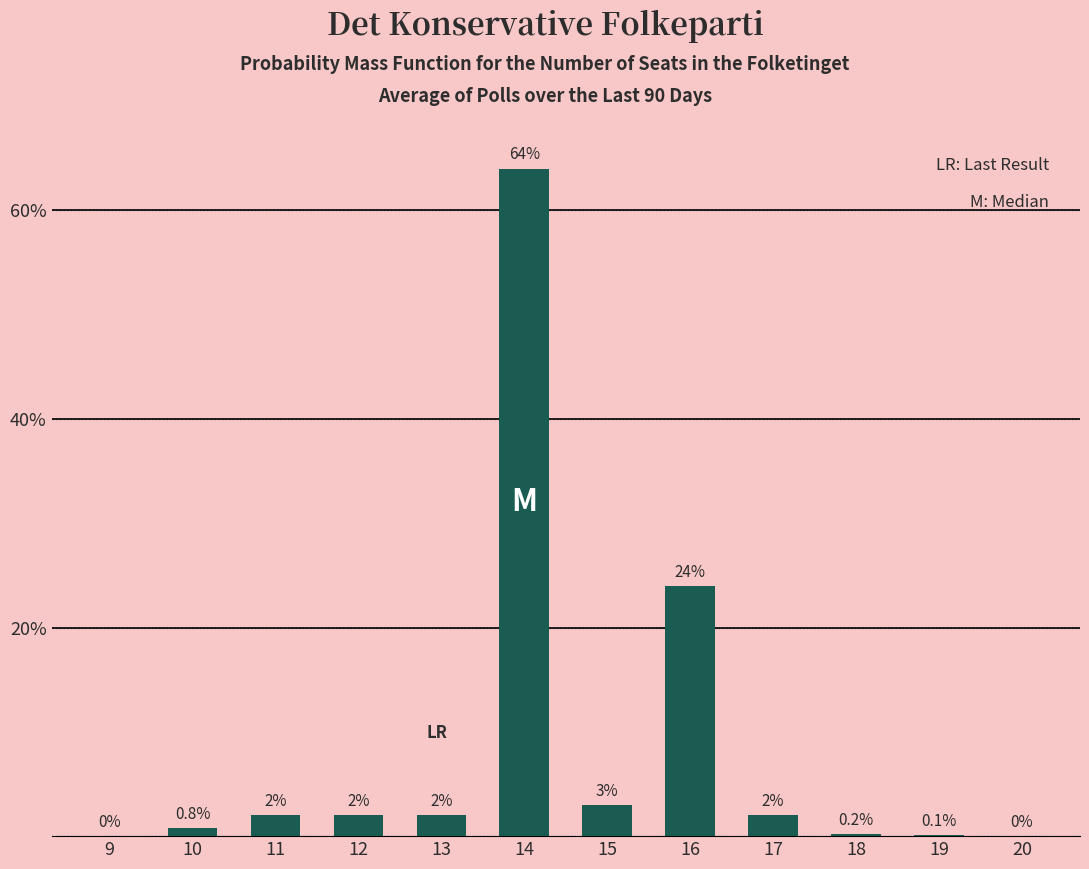

What is the sum of the values at 12 and 14?

66.0